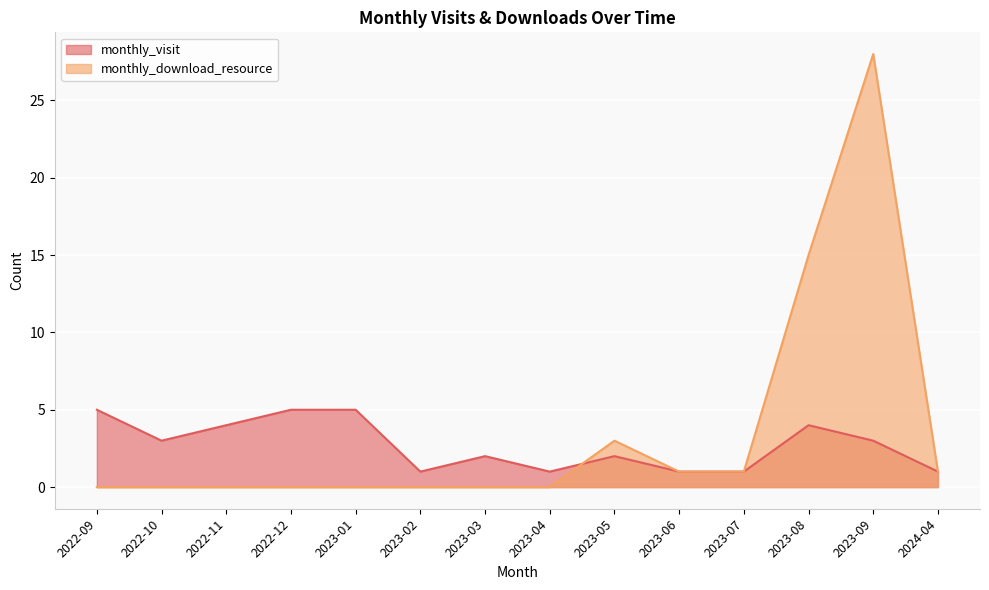

How many lines are shown in the chart?

2